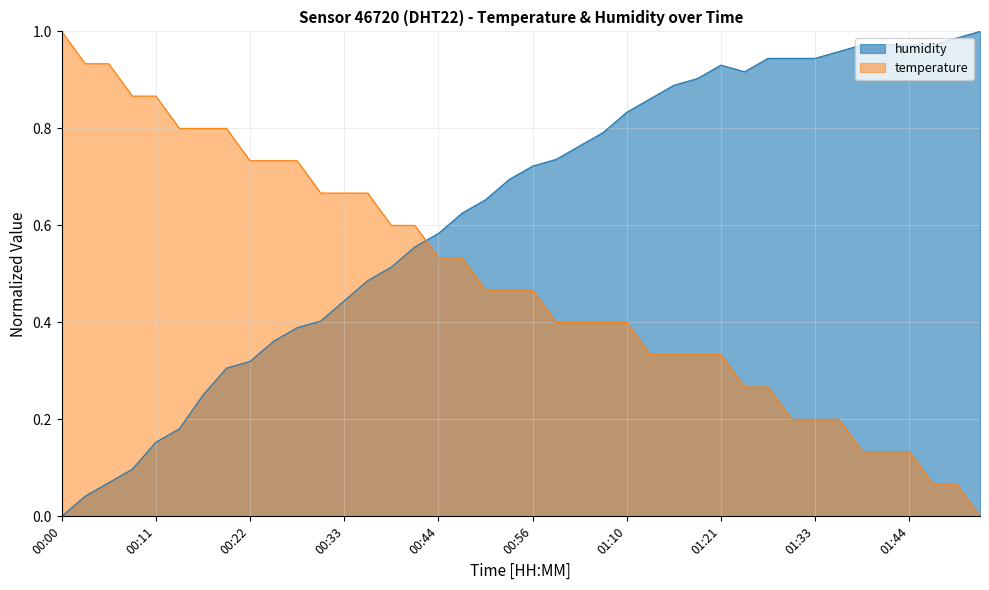

How many positive values does the temperature series have?

39